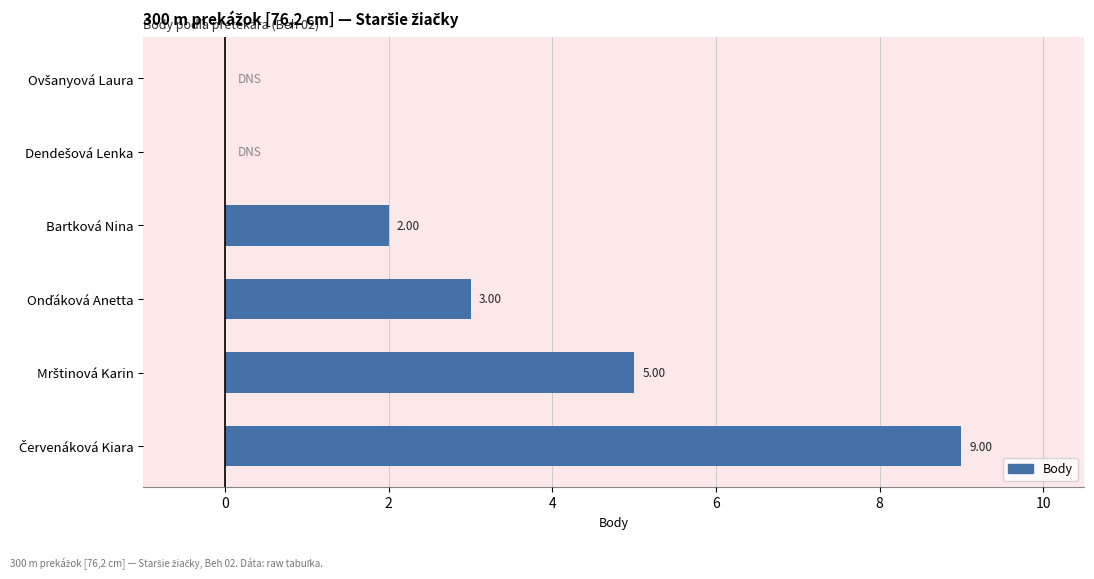

Does the chart contain stacked bars?

No